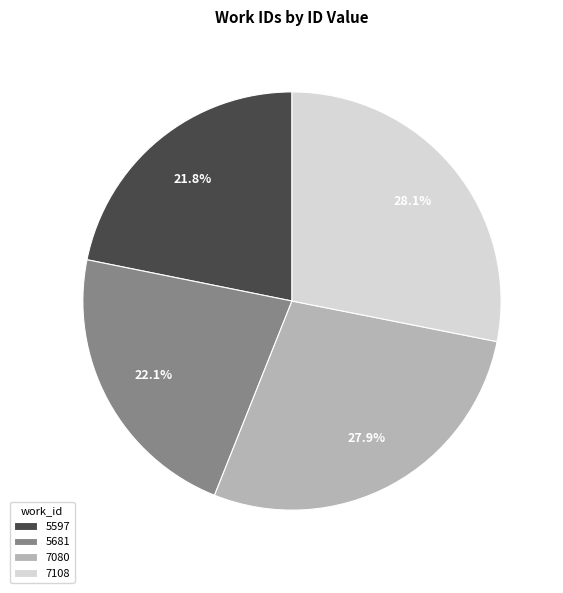

To the nearest percent, what is the combined percentage of 5681 and 7108?

50%